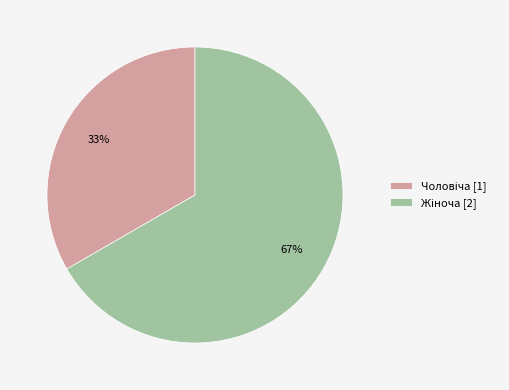

Does any single category account for the majority?

Yes